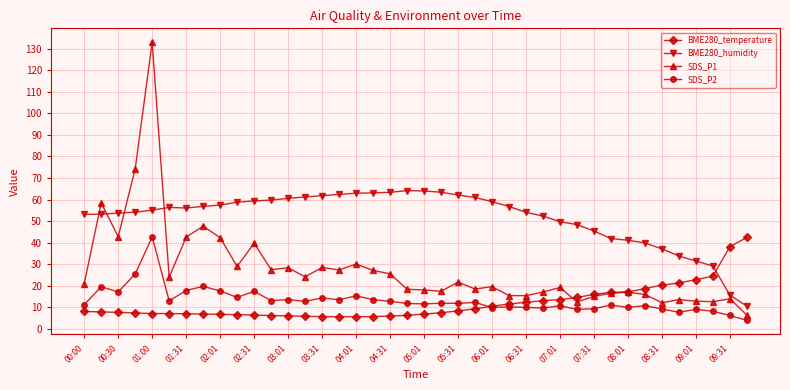

Which series has the largest total across all categories?

BME280_humidity